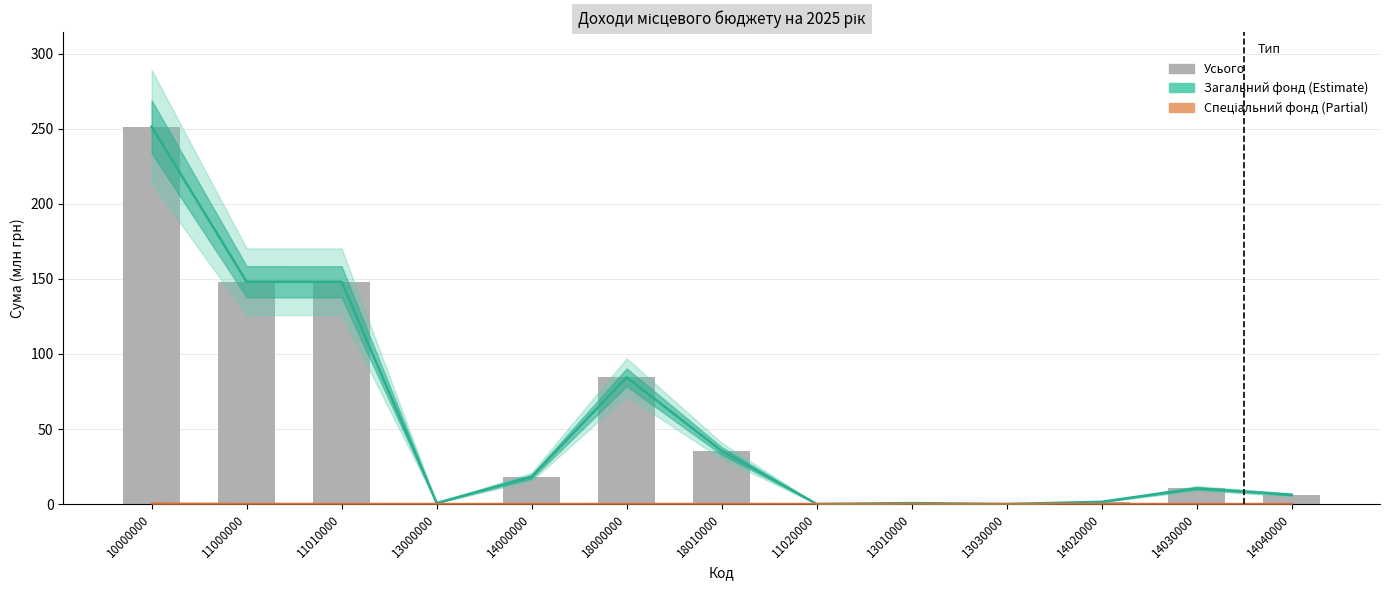

Which category has the lowest value across all series?

13030000